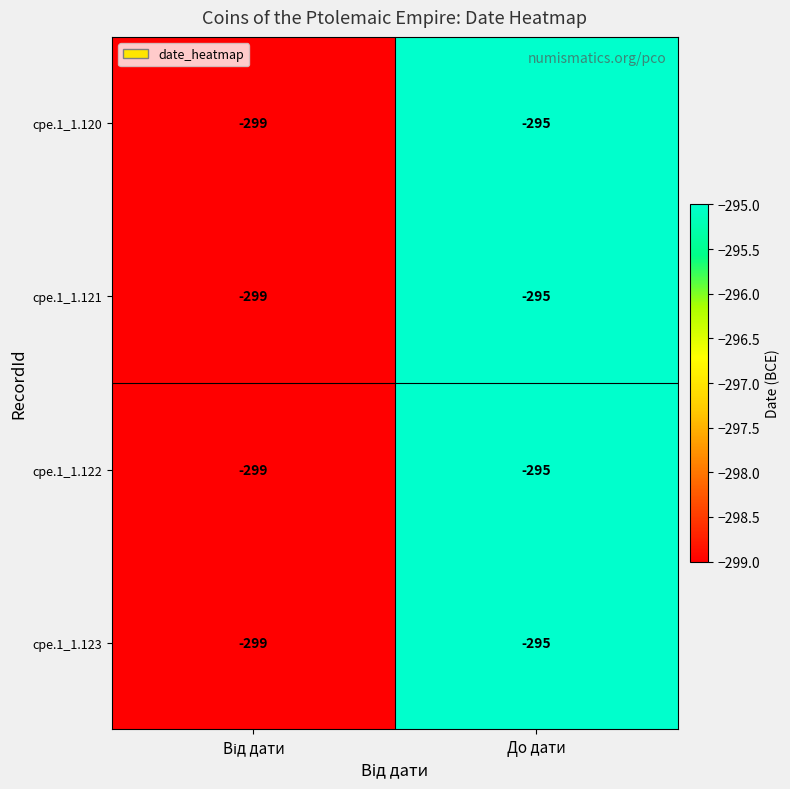

Reading left to right, what are all the values shown in this chart?

cpe.1_1.120: -299	-295
cpe.1_1.121: -299	-295
cpe.1_1.122: -299	-295
cpe.1_1.123: -299	-295